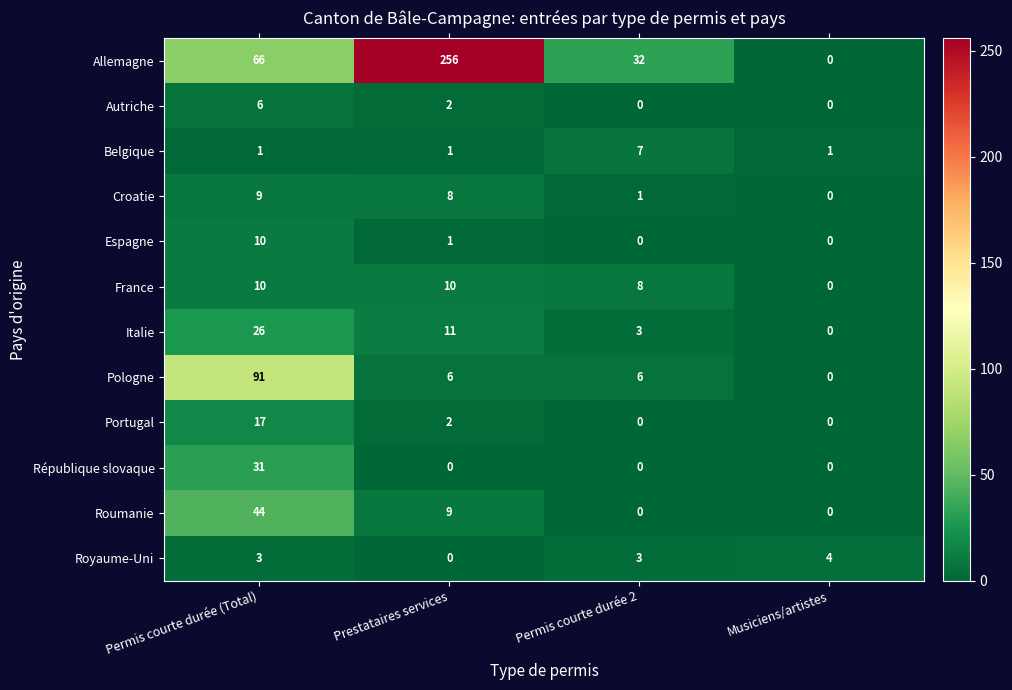

How many data points does each series have?

4